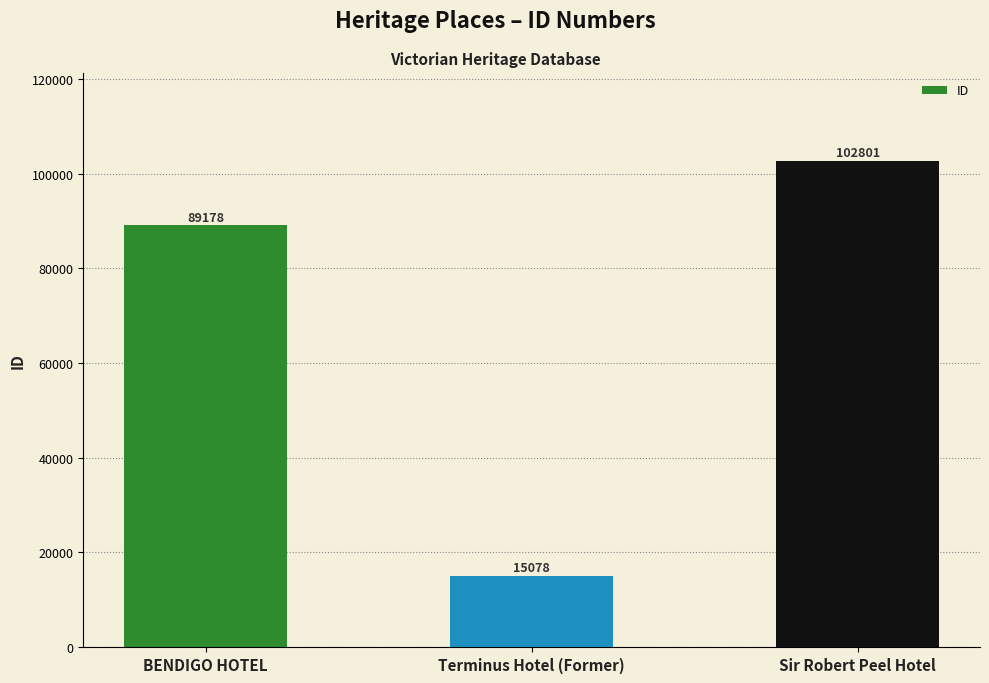

True or false: the data shows 175647 at Sir Robert Peel Hotel.

False